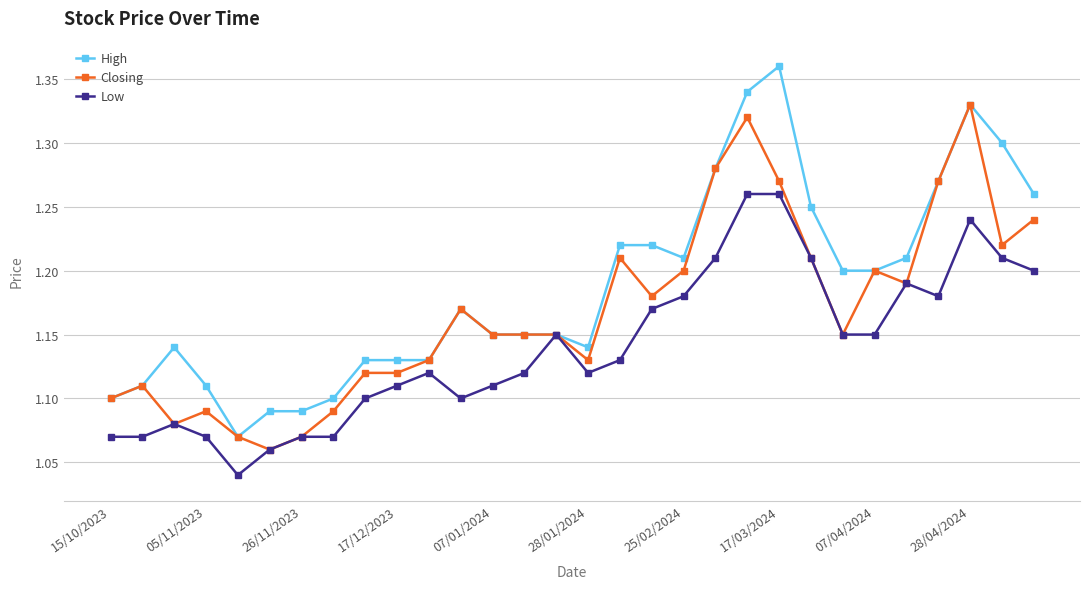

List the series in order of their peak value, highest first.

High, Closing, Low